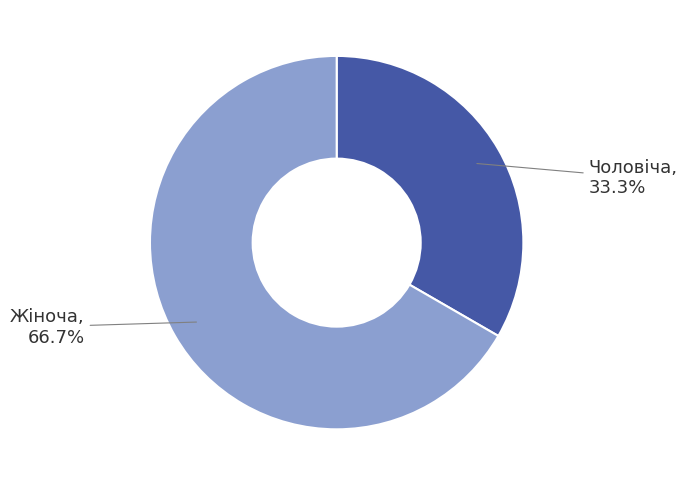

Between Жіноча and Чоловіча, which is larger?

Жіноча